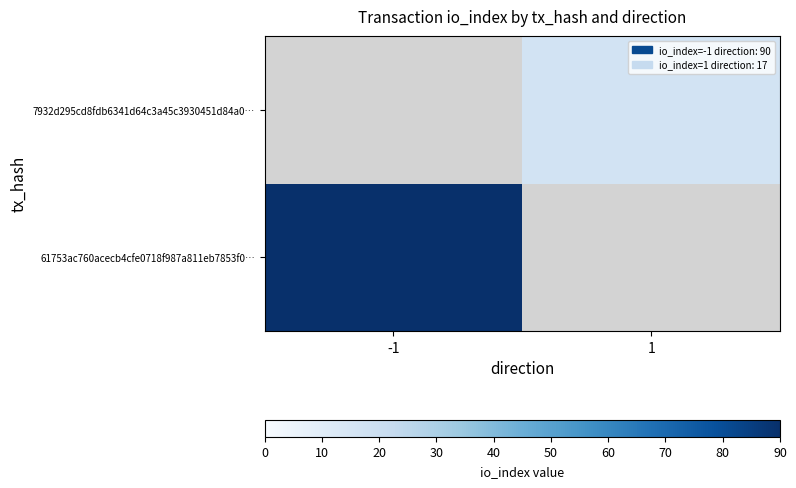

List the series in order of their peak value, lowest first.

7932d295cd8fdb6341d64c3a45c3930451d84a0…, 61753ac760acecb4cfe0718f987a811eb7853f0…